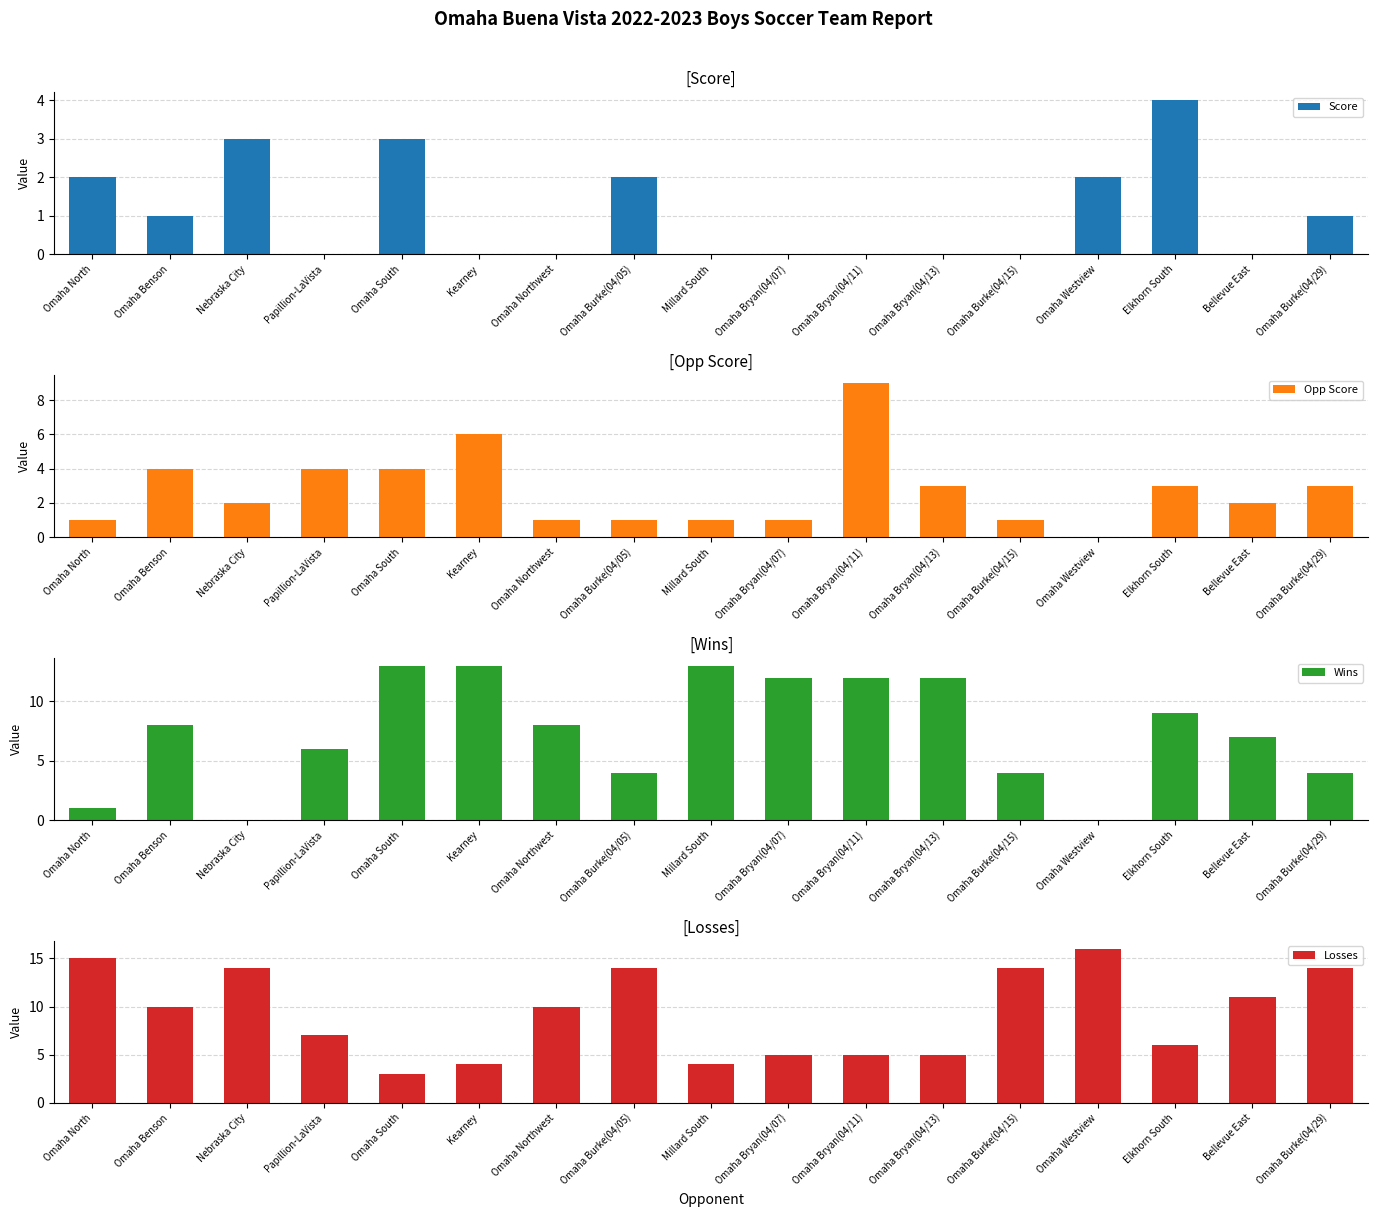

How many bars are there in total?

68